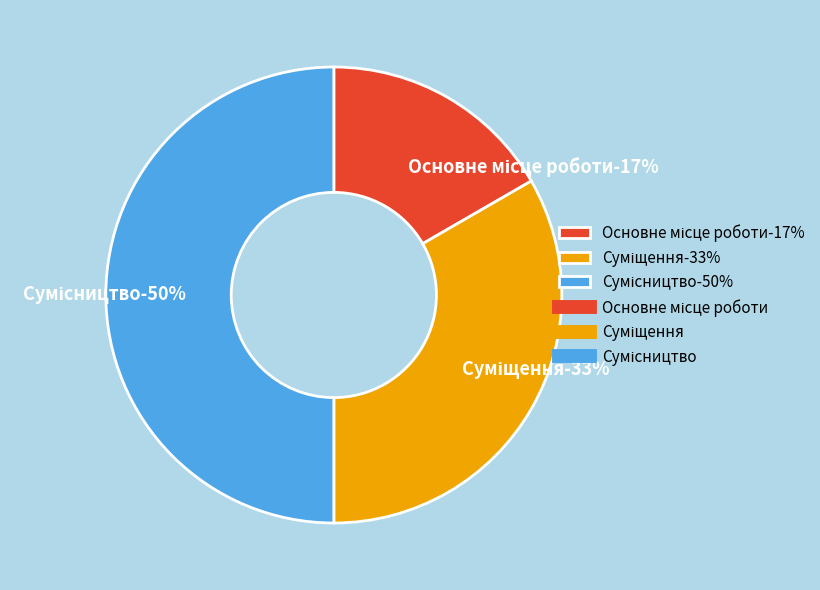

Is it true that Суміщення is 33% of the pie?

True